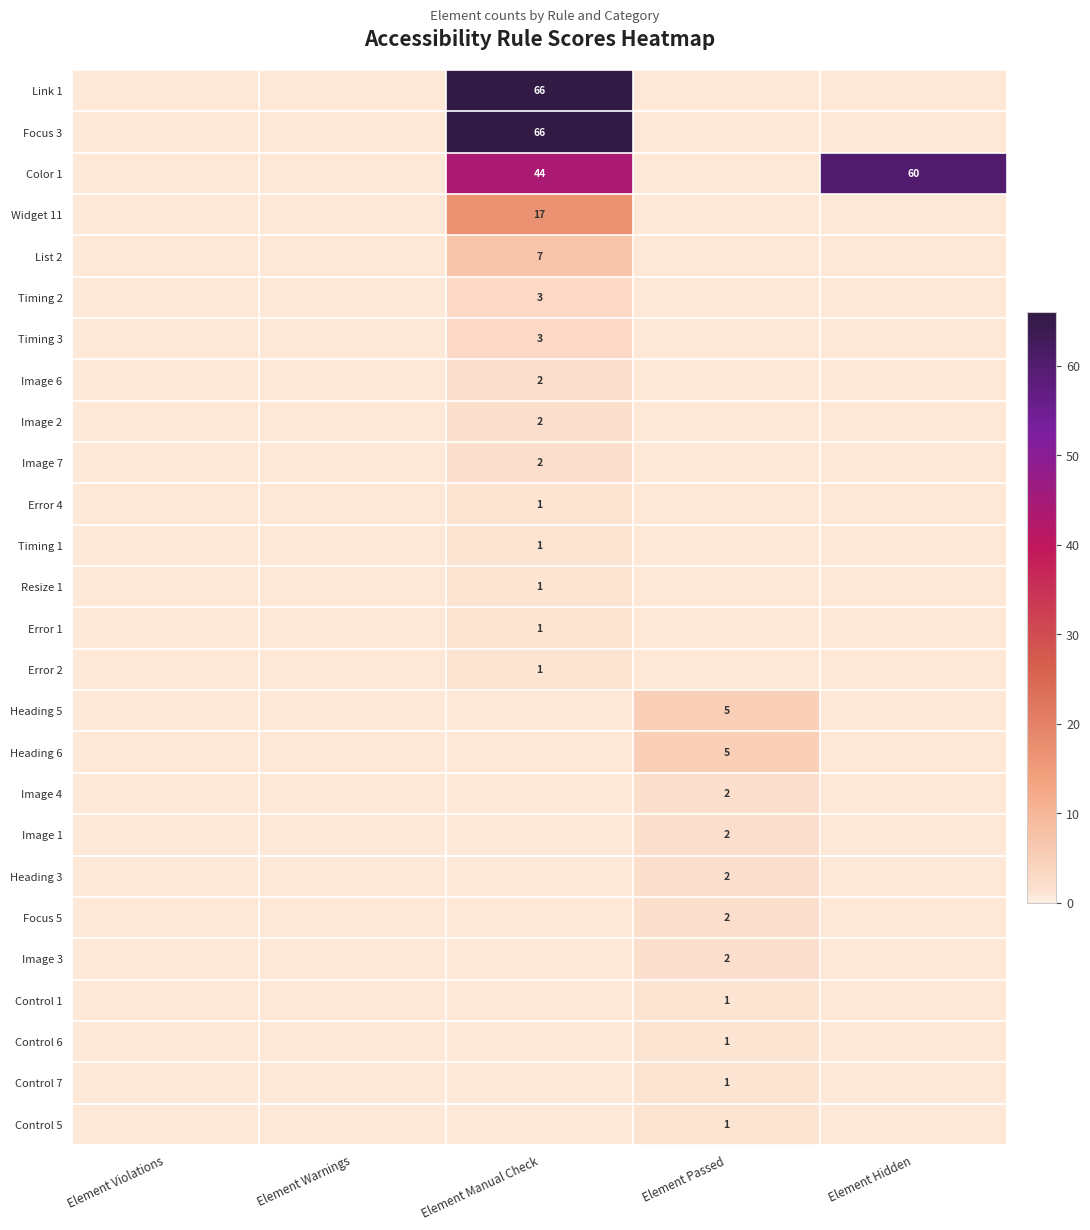

What is the greatest value displayed?

66